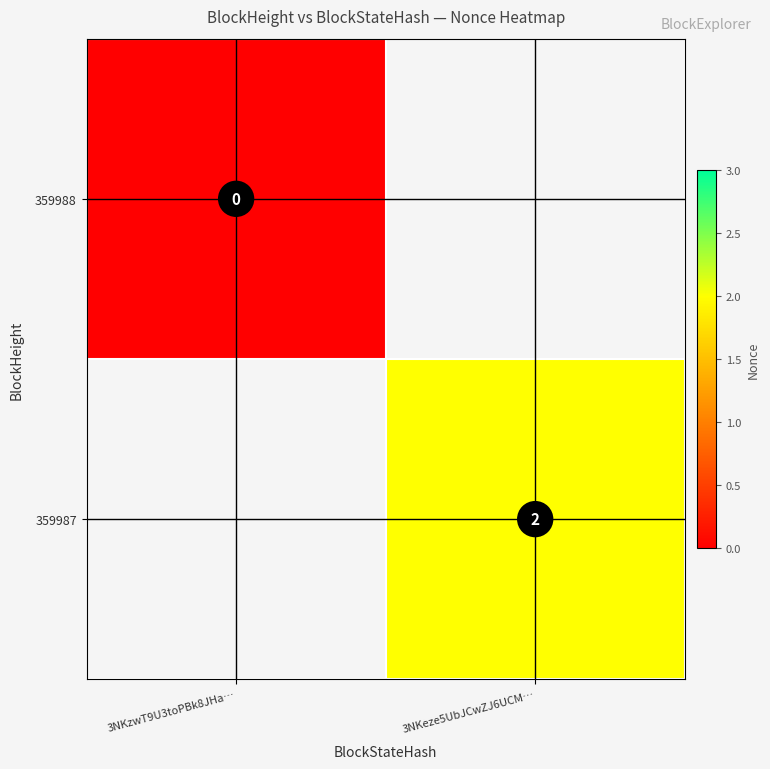

The 359987 series shows 4 at 3NKeze5UbJCwZJ6UCM…. True or false?

False